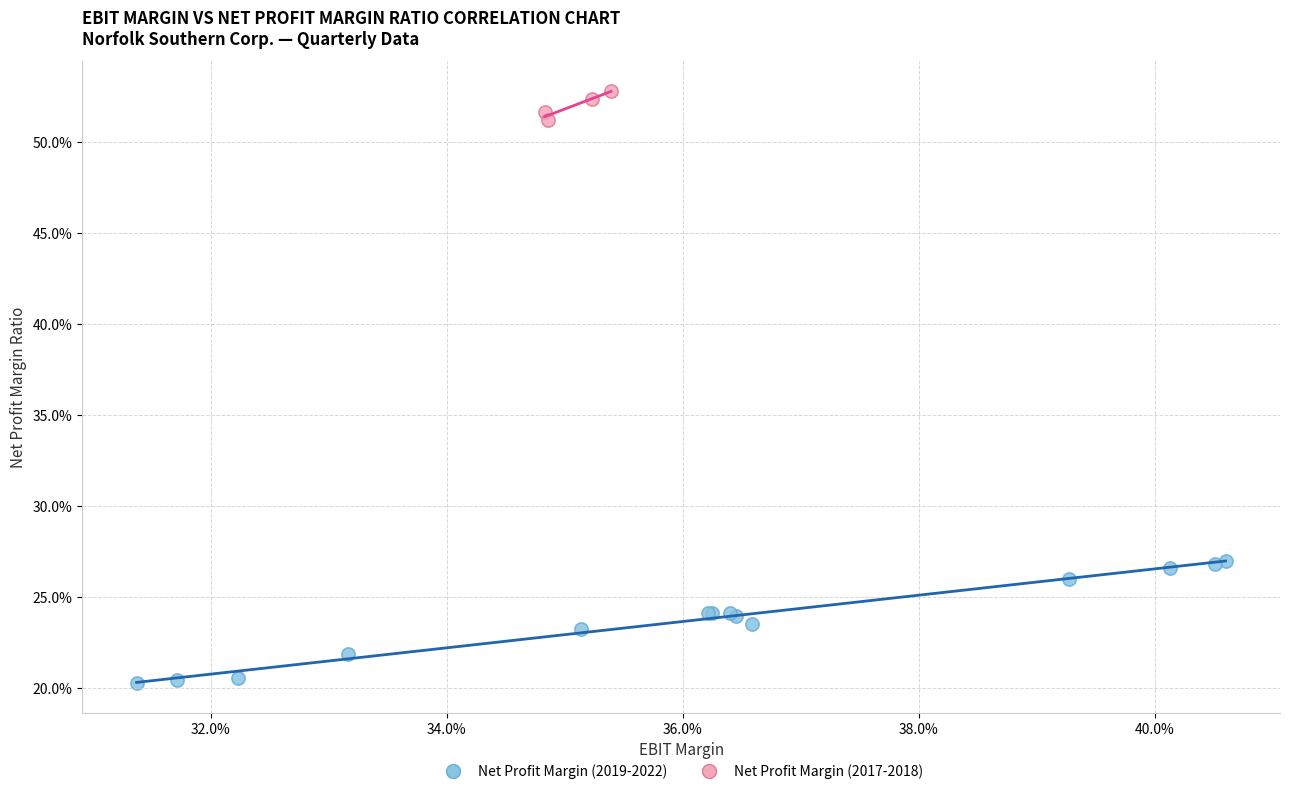

Which series has the largest Y range (max minus min)?

Net Profit Margin (2019-2022)